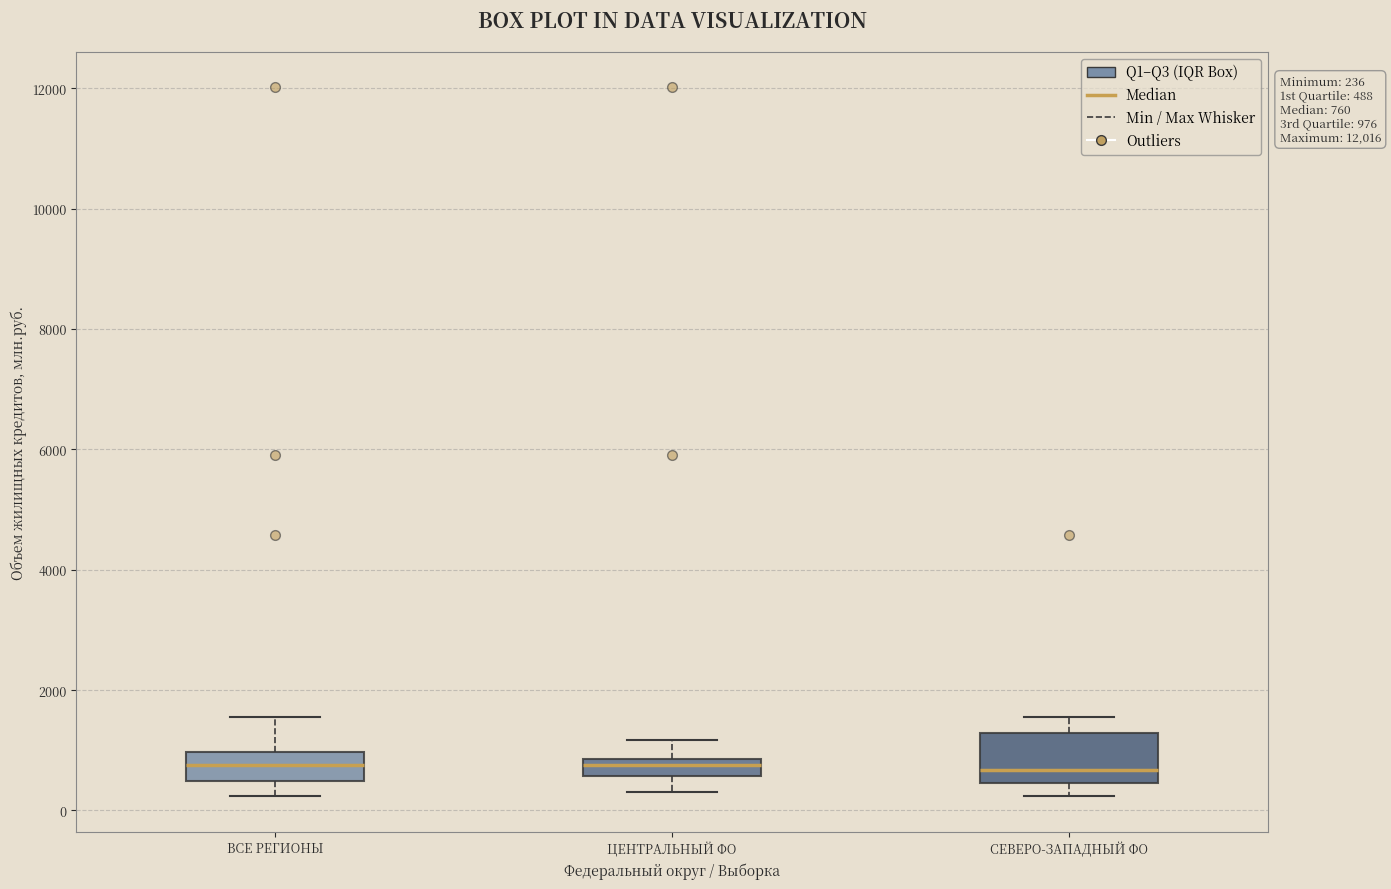

Which box is the tallest, from its lower edge to its upper edge?

СЕВЕРО-ЗАПАДНЫЙ ФО